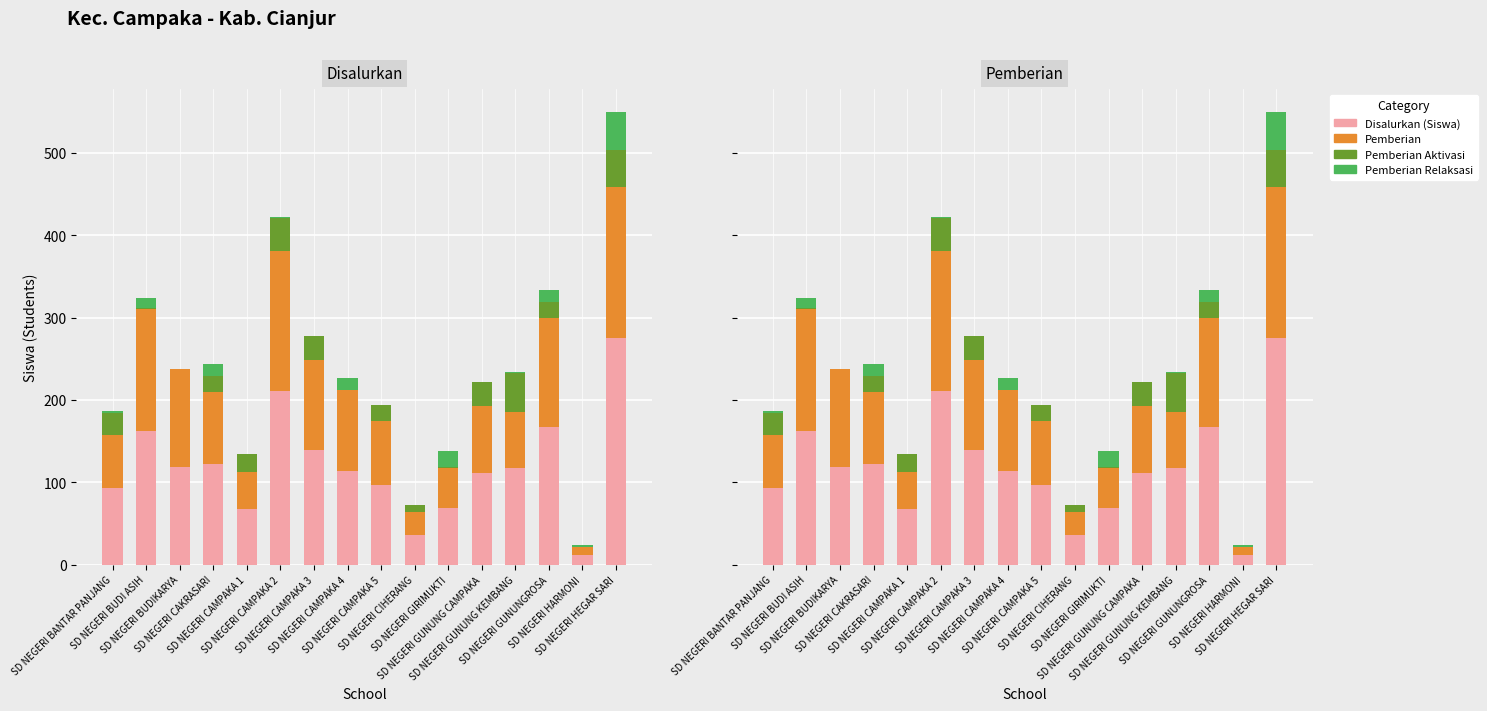

What are all the series names shown in the legend?

Disalurkan (Siswa), Pemberian, Pemberian Aktivasi, Pemberian Relaksasi